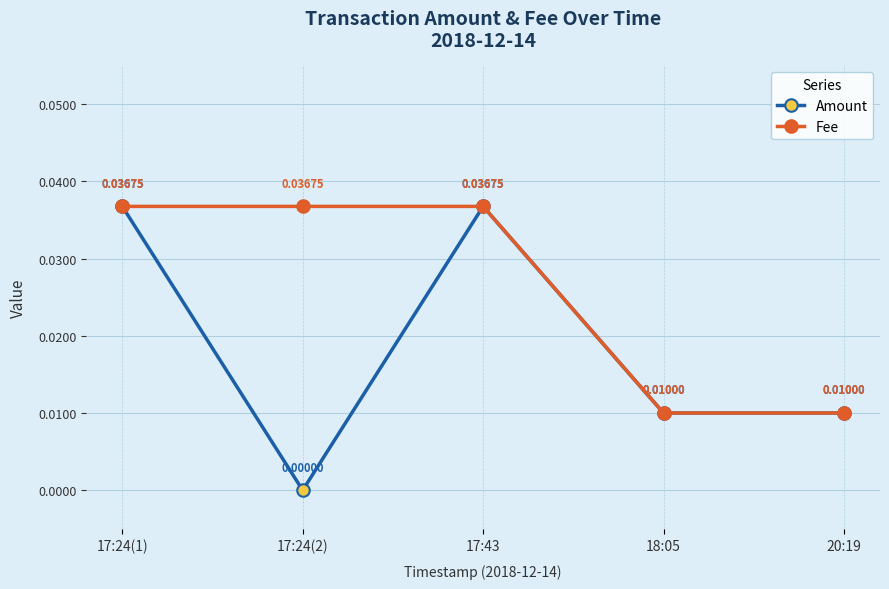

What is the sum of the Fee values at 17:43 and 17:24(2)?

0.1